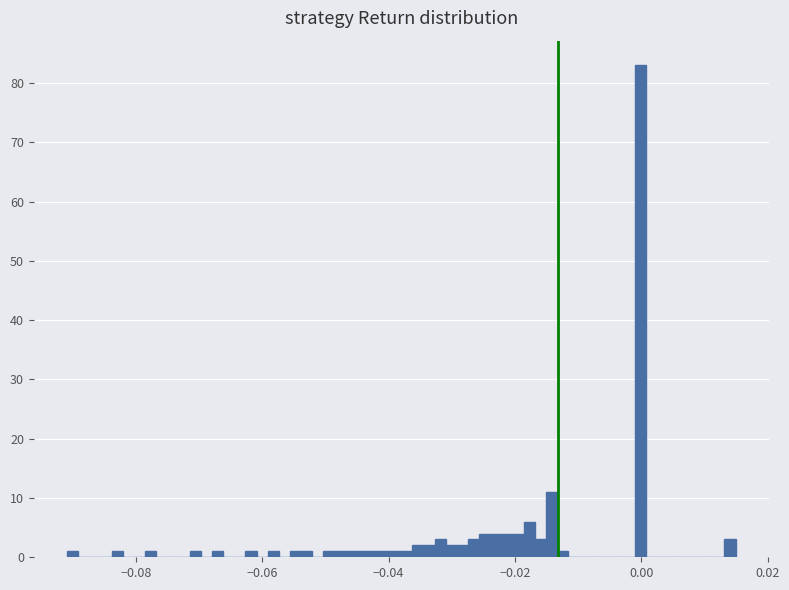

Around what value on the x-axis is the tallest bar? Give the approximate position of its centre, as read against the axis.

0.000